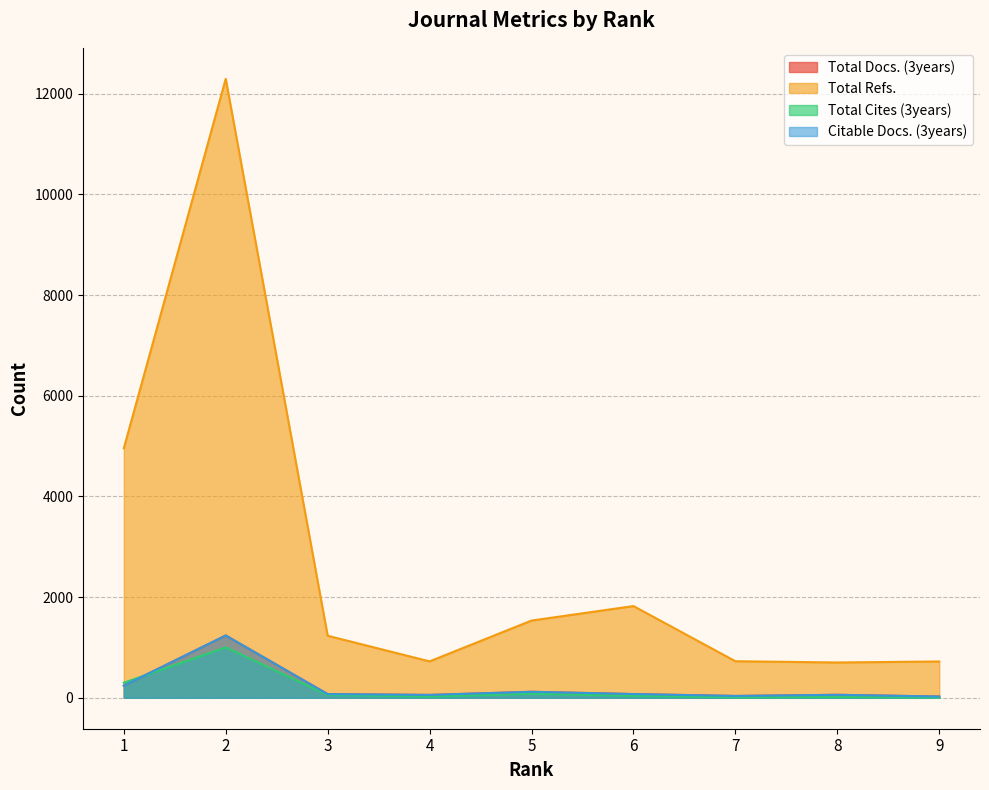

Which series has the widest spread of values?

Total Refs.